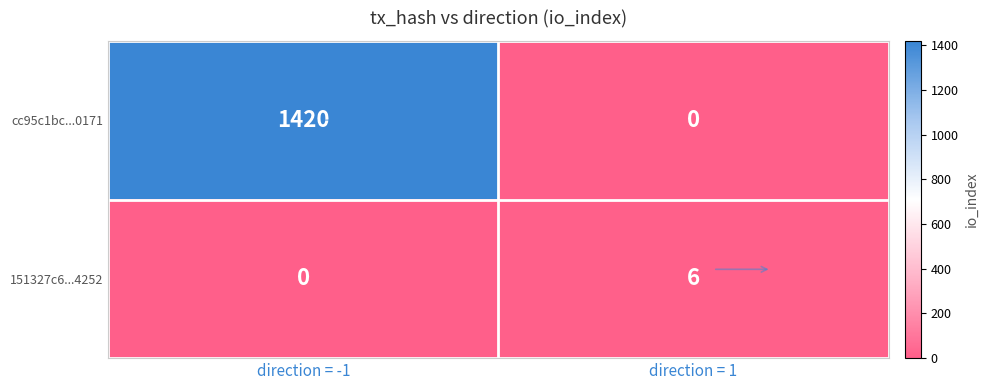

What is the spread (max minus min) of values at direction = 1?

6